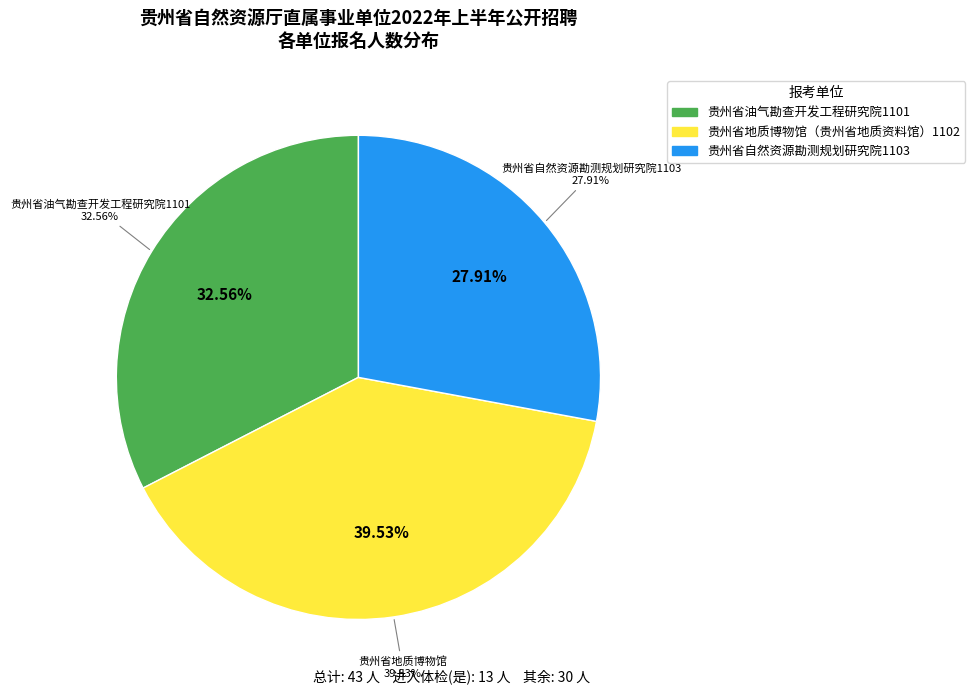

To the nearest percent, what is the difference between the 贵州省自然资源勘测规划研究院1103 and 贵州省地质博物馆（贵州省地质资料馆）1102 slice percentages?

12%